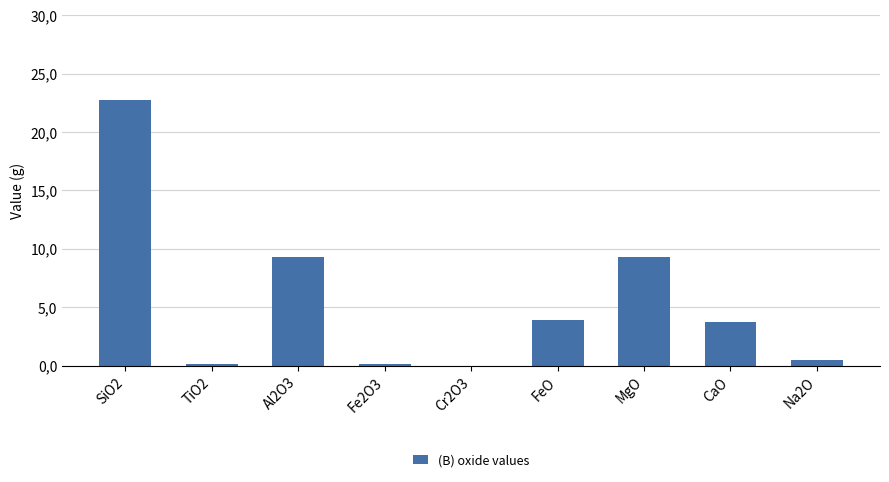

Rank the categories by value from lowest to highest.

Cr2O3, TiO2, Fe2O3, Na2O, CaO, FeO, MgO, Al2O3, SiO2